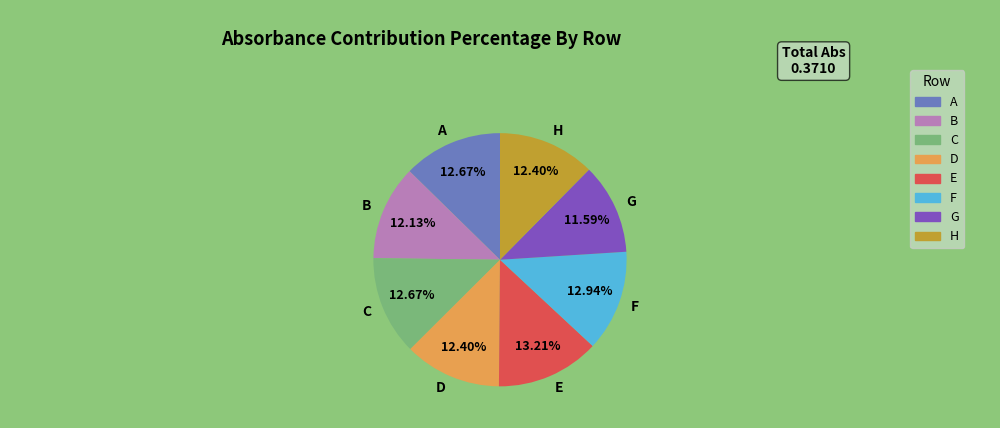

Which has a higher value, B or E?

E